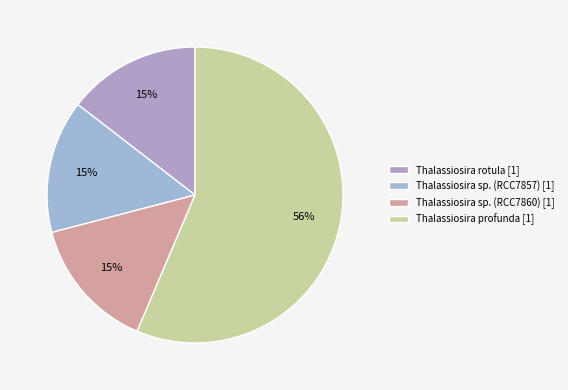

Count the number of slices in the pie.

4